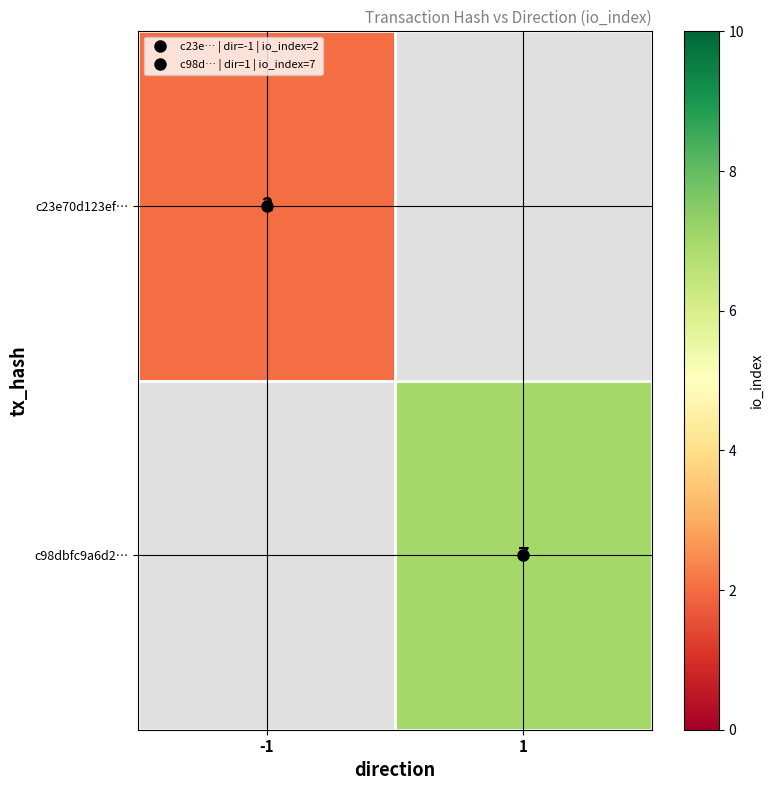

How many series are shown in this chart?

2